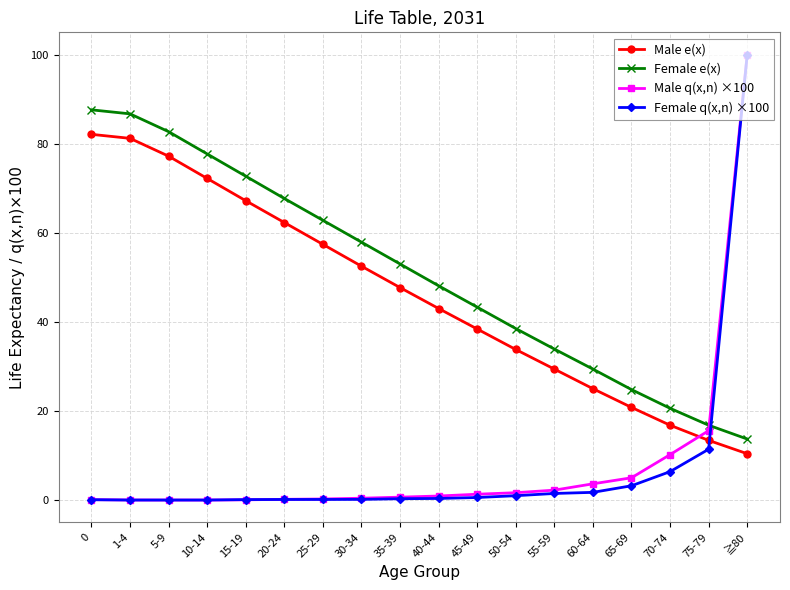

What is the minimum value for Female e(x)?

13.7